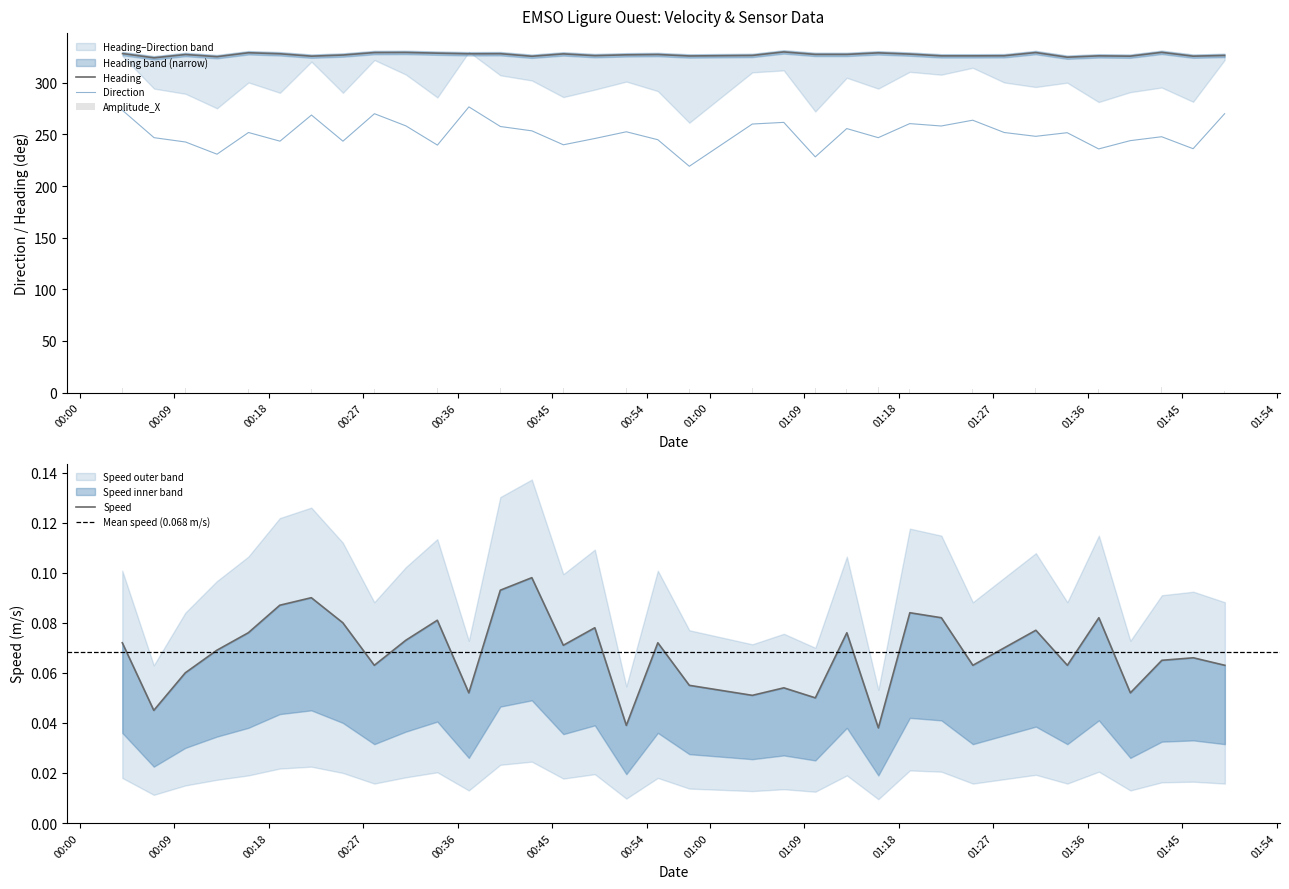

What is the lowest value of the Direction series?

219.1